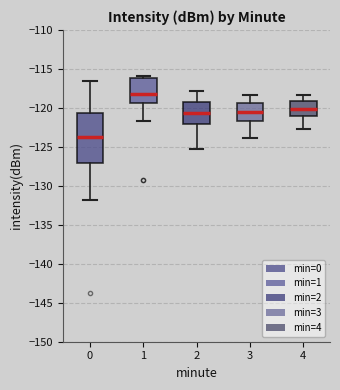

Reading left to right, read every box against the y-axis: the position of its median line, the range the box covers, and the ends of its whiskers. The values are not printed on the chart, so give them approximately, as read against the axis.

0: median -124.0, box -127.0 to -120.5, whiskers -132.0 to -116.5
1: median -118.0, box -119.5 to -116.0, whiskers -121.5 to -116.0 (just above the box's upper edge)
2: median -120.5, box -122.0 to -119.0, whiskers -125.5 to -118.0
3: median -120.5, box -121.5 to -119.5, whiskers -124.0 to -118.5
4: median -120.0, box -121.0 to -119.0, whiskers -122.5 to -118.5